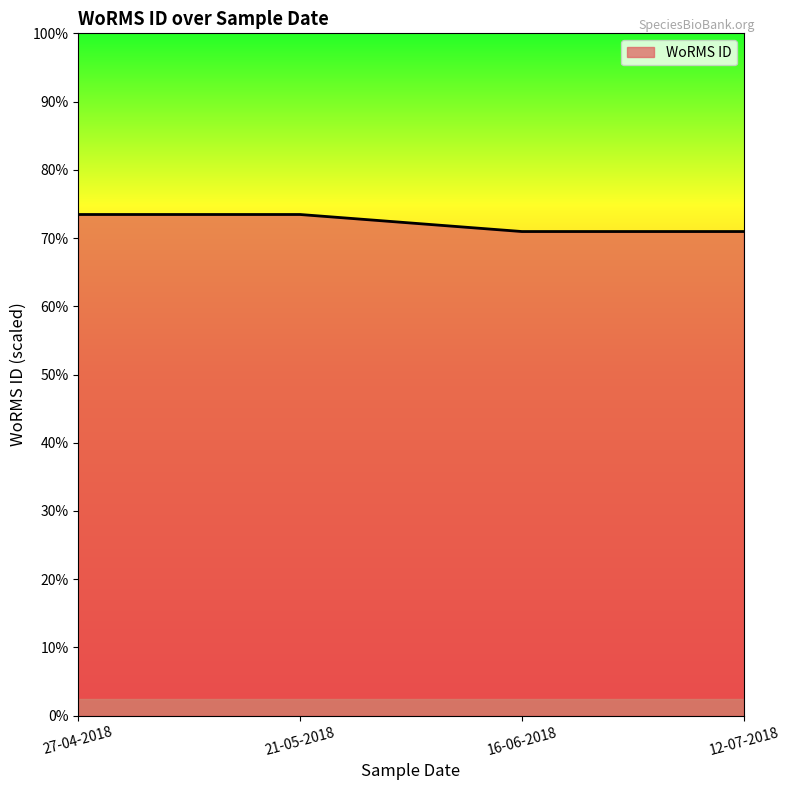

What position from the right is 21-05-2018?

3